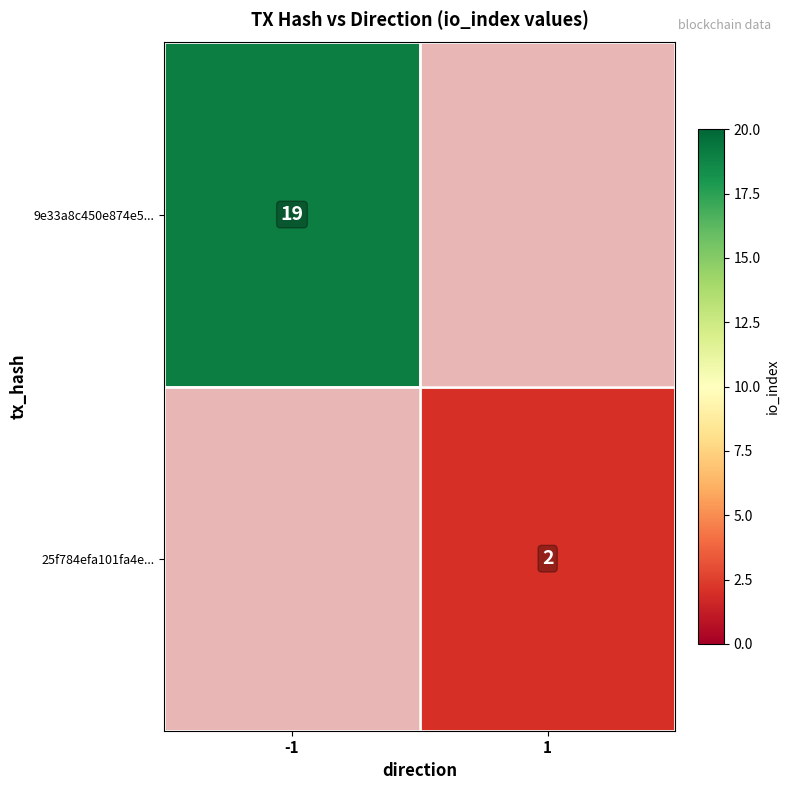

The value of 9e33a8c450e874e5... at -1 is 19. True or false?

True